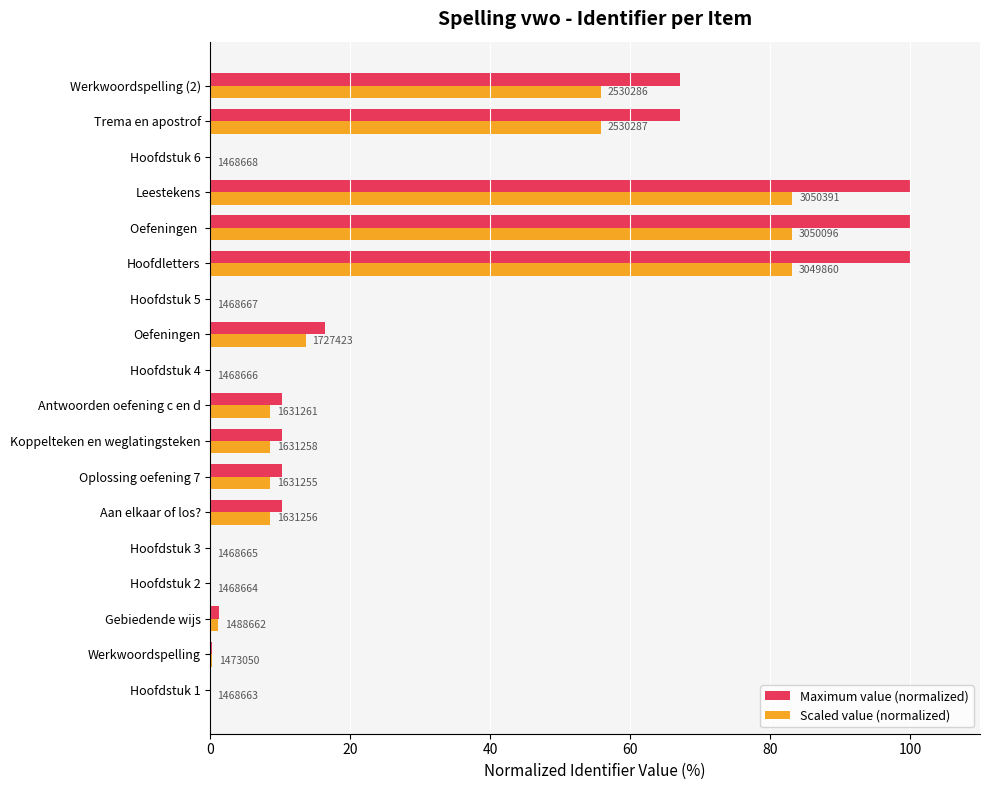

What are all the series names shown in the legend?

Maximum value (normalized), Scaled value (normalized)